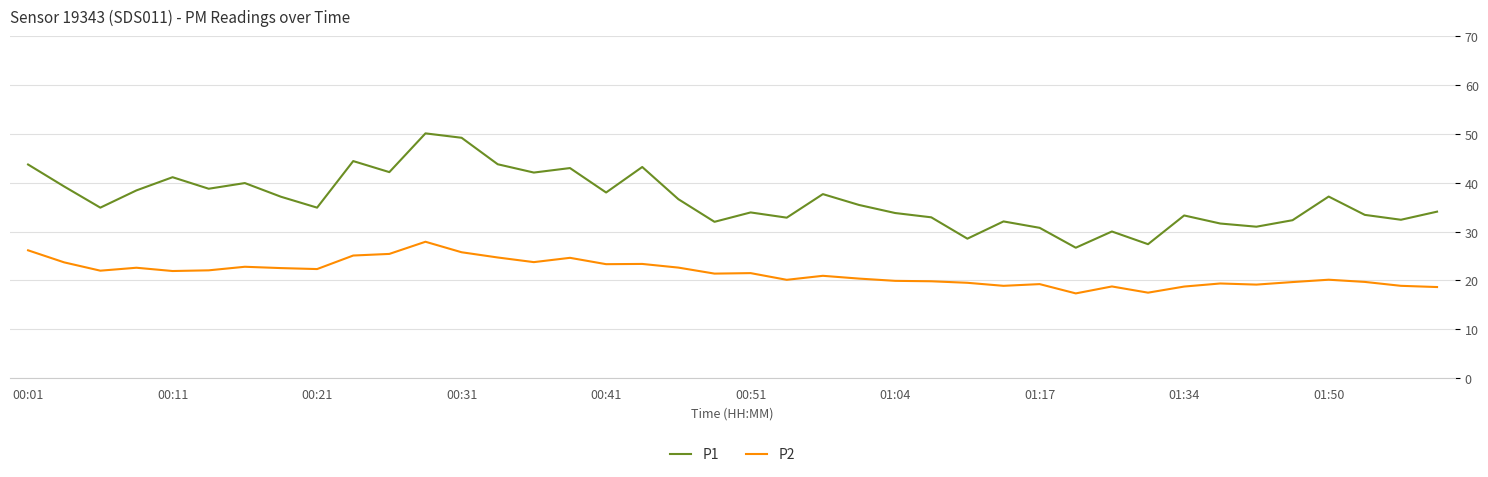

True or false: P2 and P1 intersect in this chart.

False